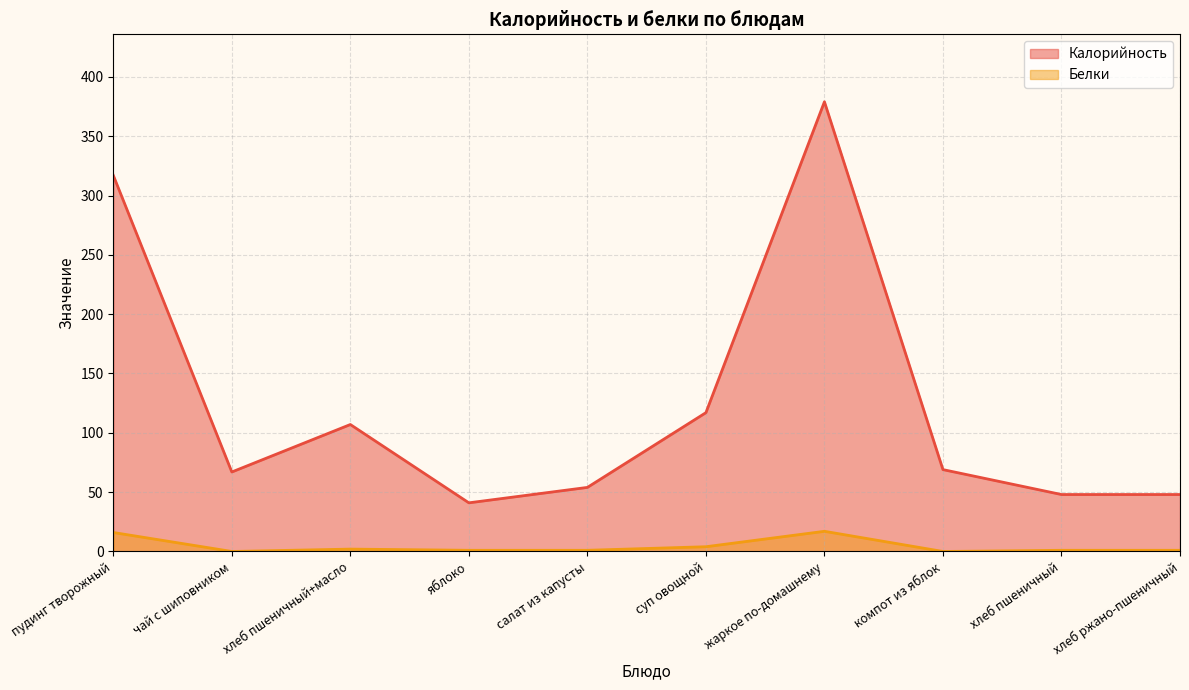

What is the maximum value shown in the chart?

379